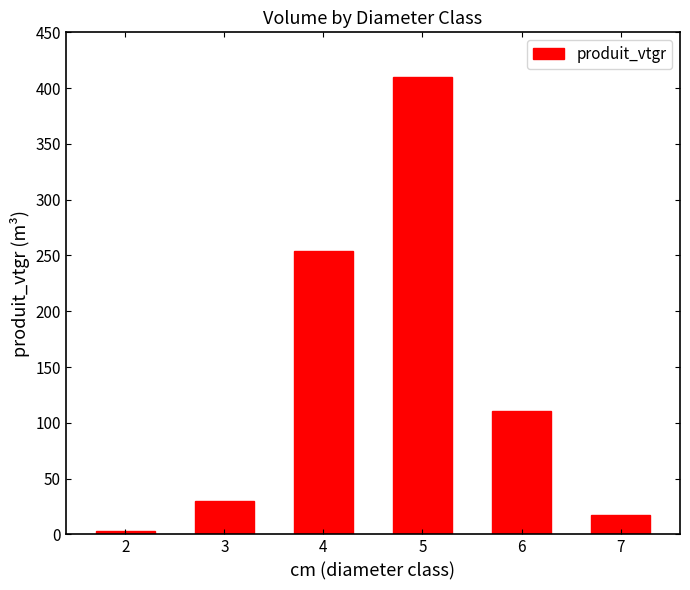

What is the difference between the second highest and second lowest values?

236.4